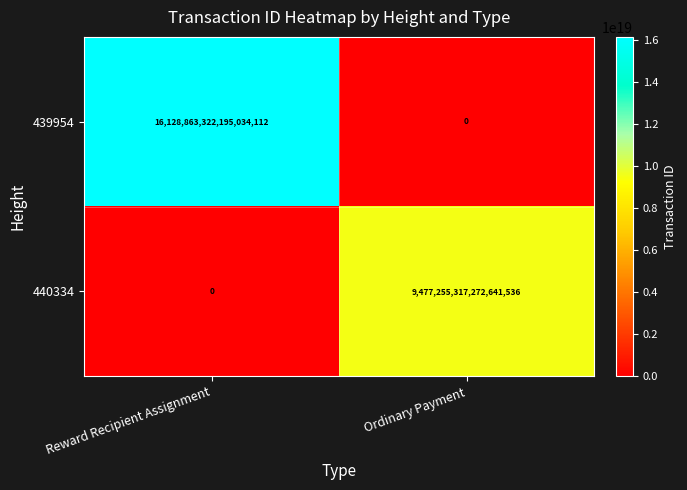

Which category has the highest value across all series?

Reward Recipient Assignment